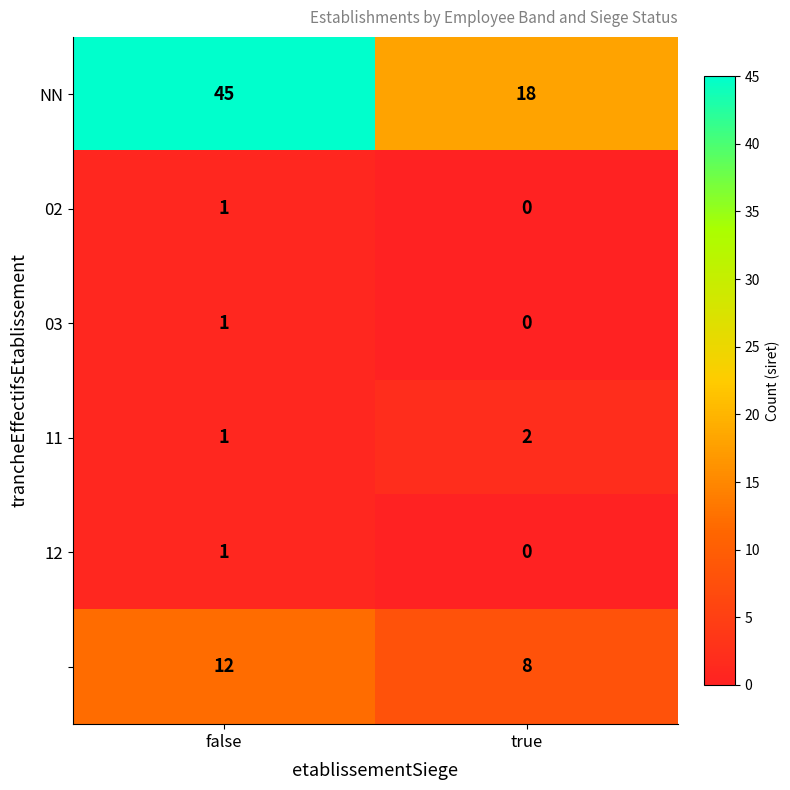

Which label corresponds to the largest value in the chart?

false